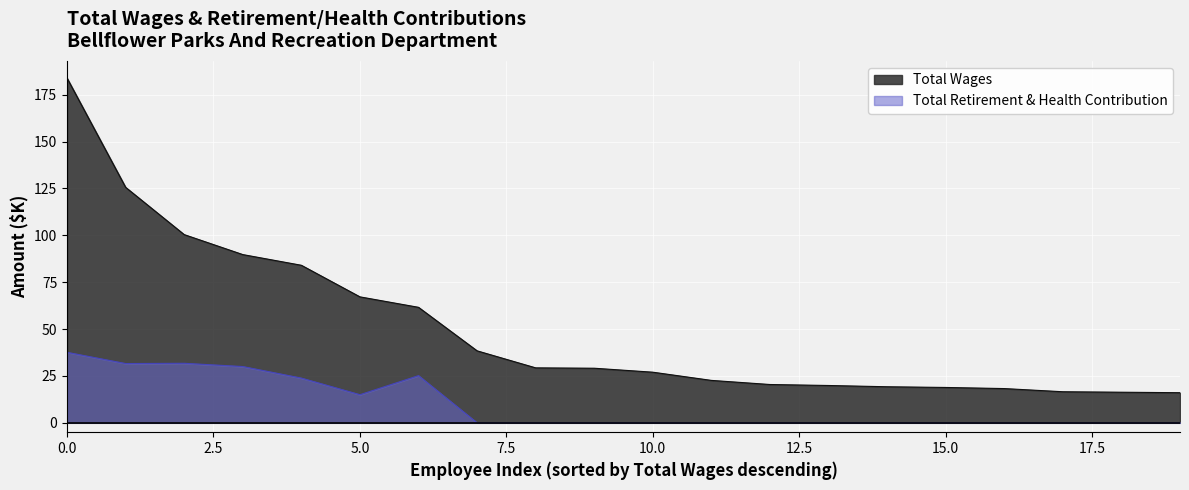

What is the spread (max minus min) of values at 0.0?

146.2